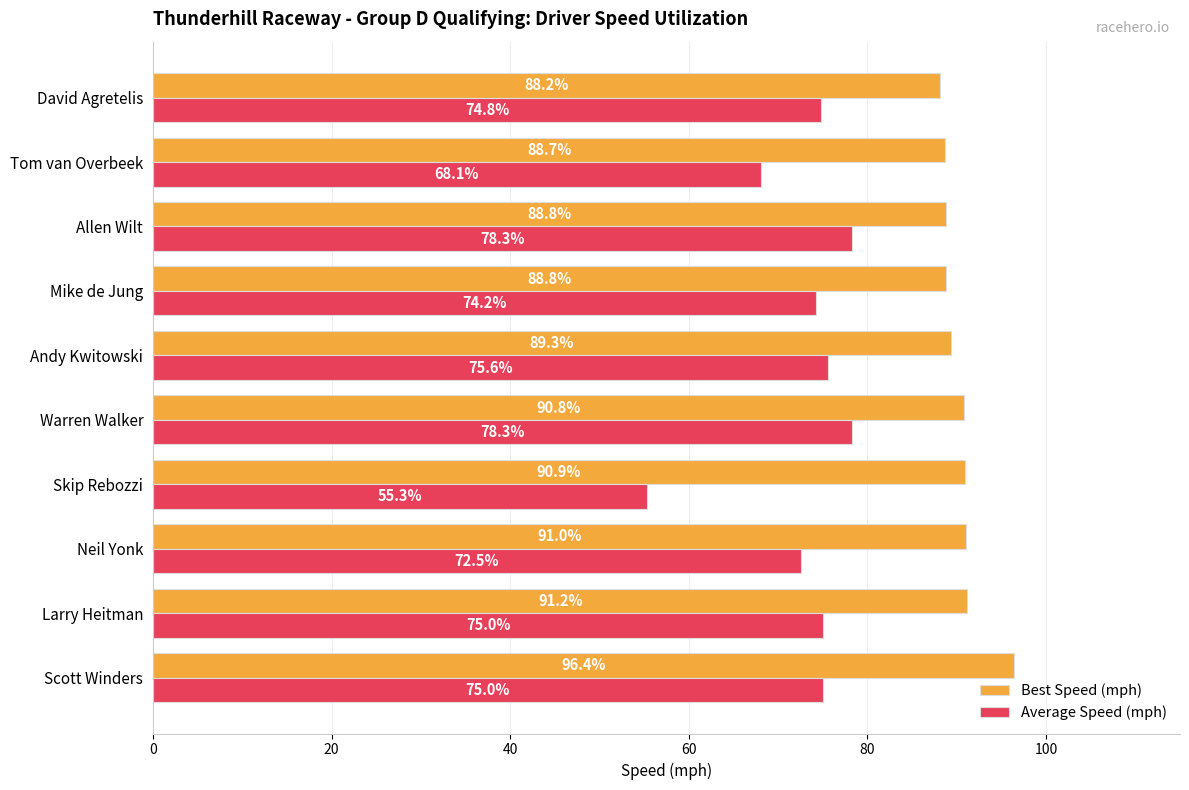

What is the spread (max minus min) of values at Andy Kwitowski?

13.7